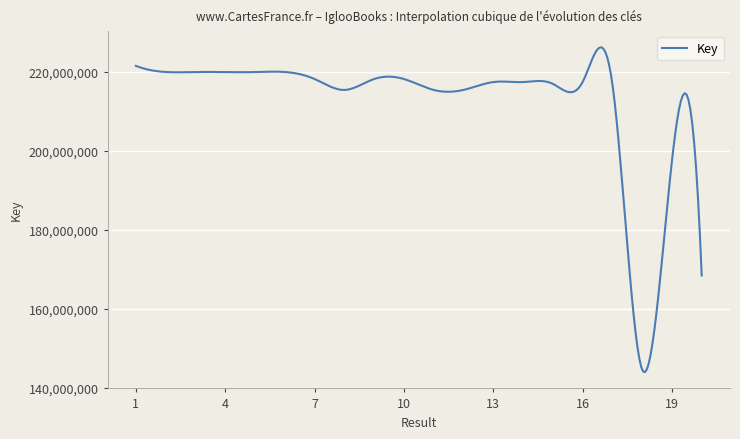

What is the minimum value shown in the chart?

143895909.2